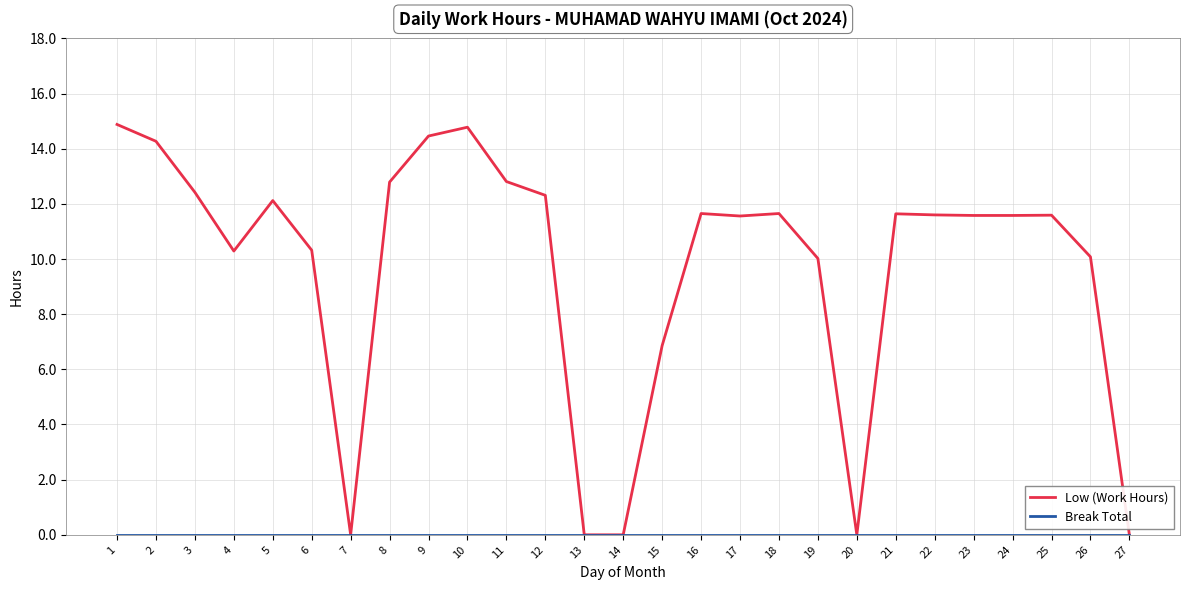

Which series has the widest spread of values?

Low (Work Hours)